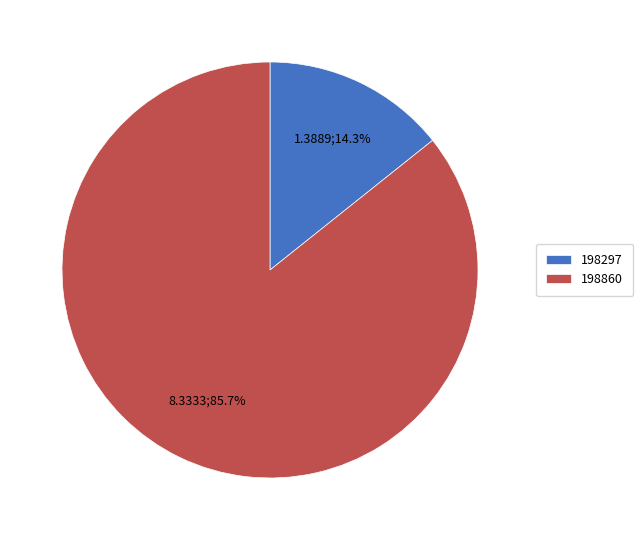

Count the number of slices in the pie.

2